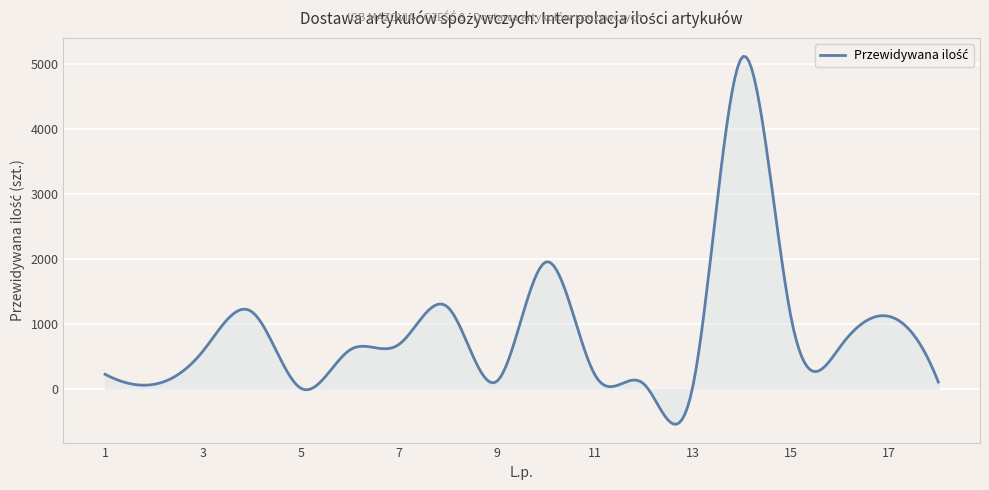

What is the average value?

880.5